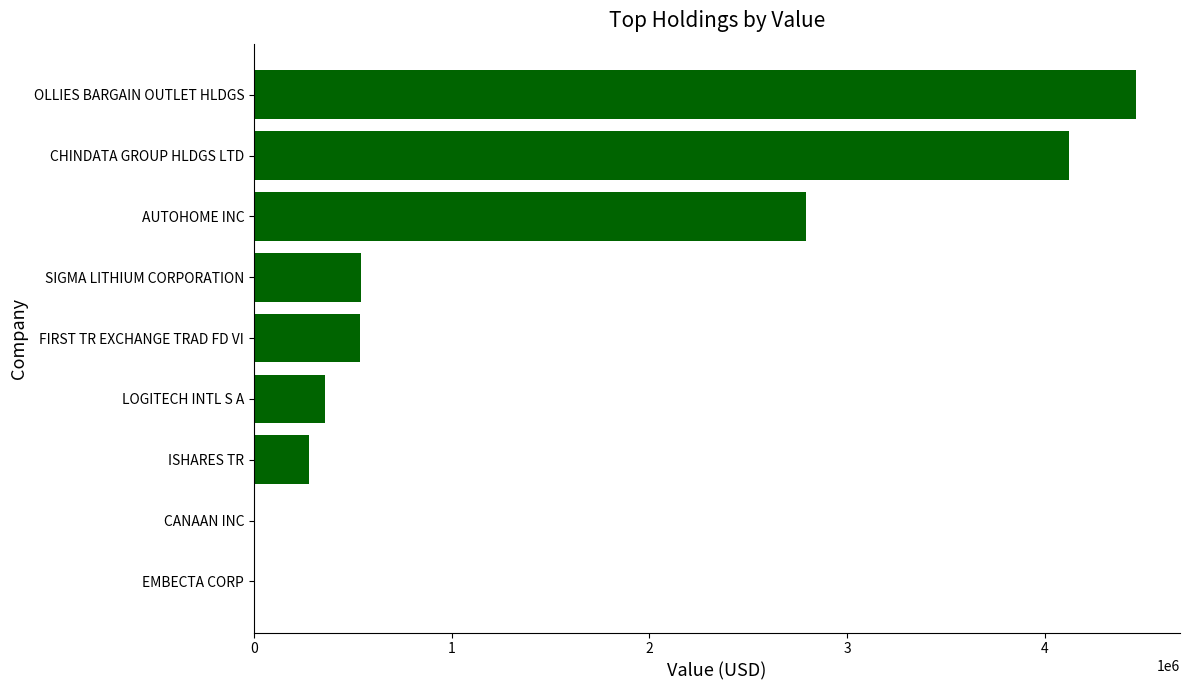

Are the bars horizontal?

Yes